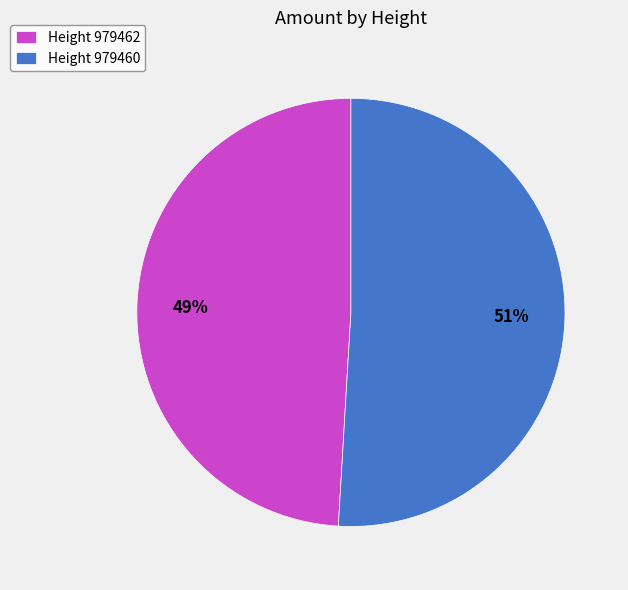

What is the smallest slice in the pie chart?

Height 979462